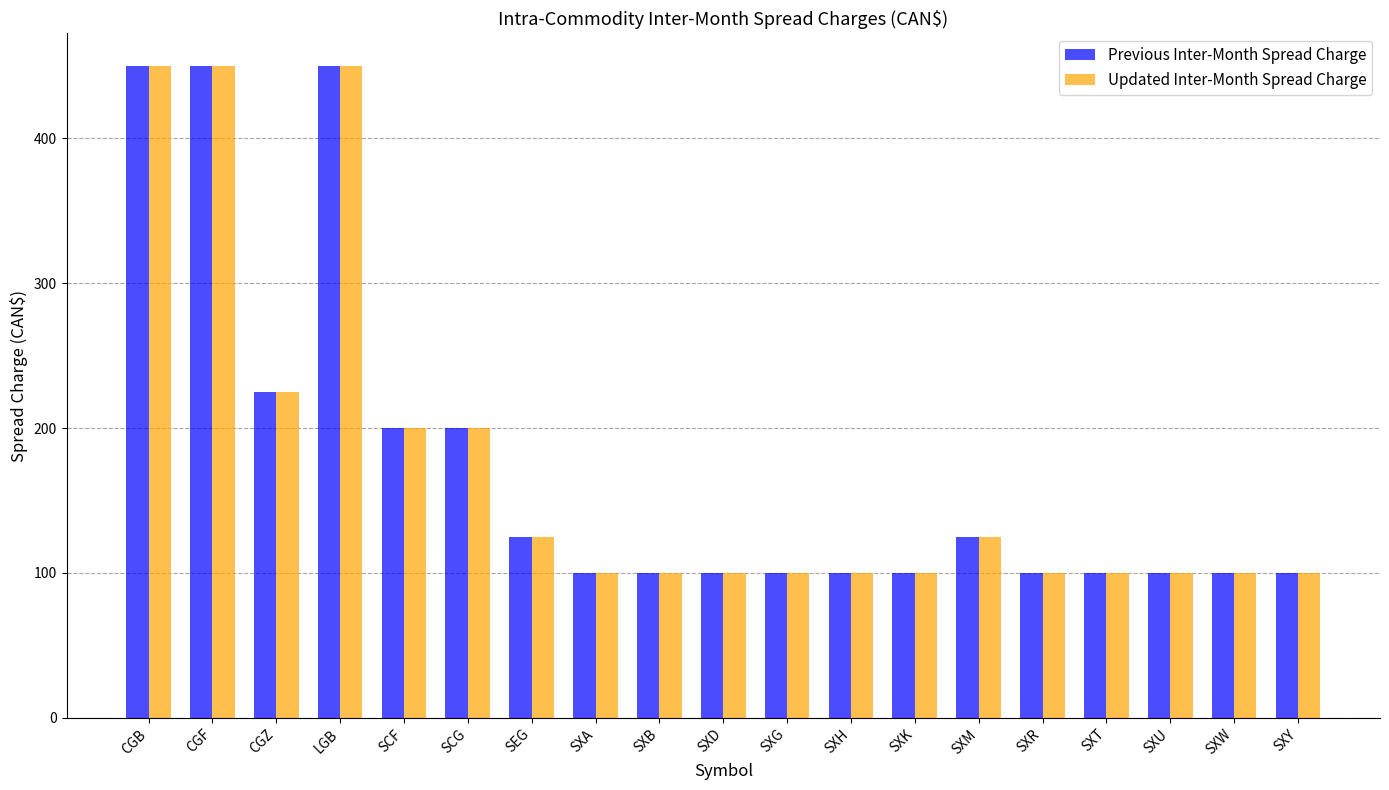

What is the label of the 13th bar from the right?

SEG